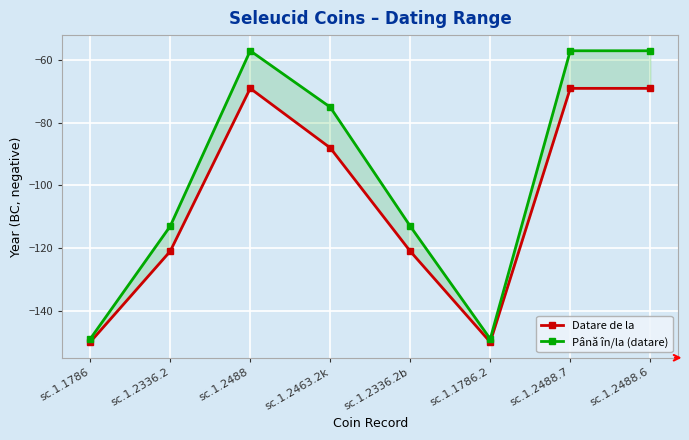

List the series in order of their overall mean, highest first.

Până în/la (datare), Datare de la